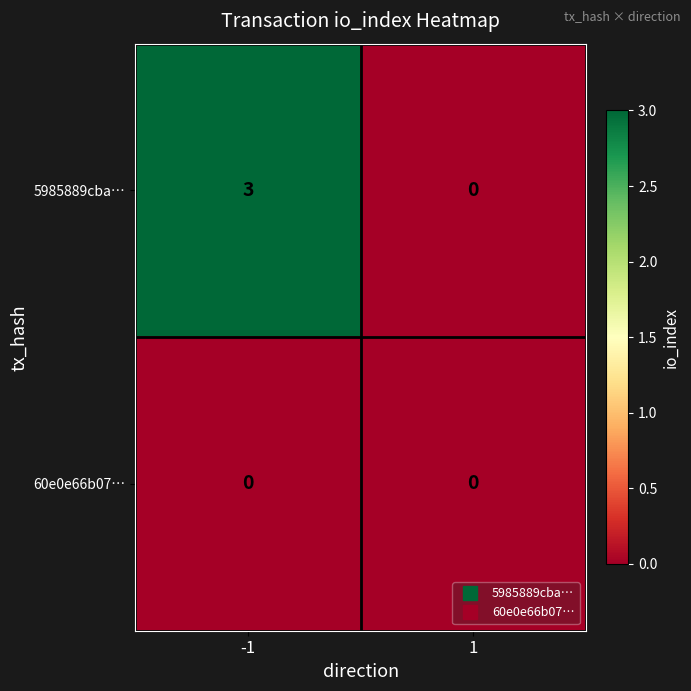

What is the sum of the 5985889cba… values at -1 and 1?

3